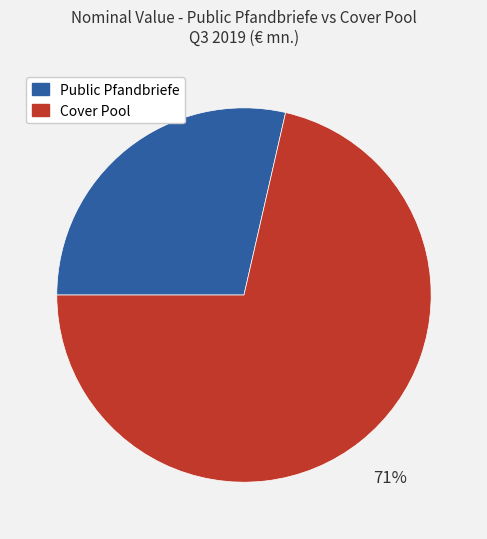

The Public Pfandbriefe slice represents 23% of the pie. True or false?

False